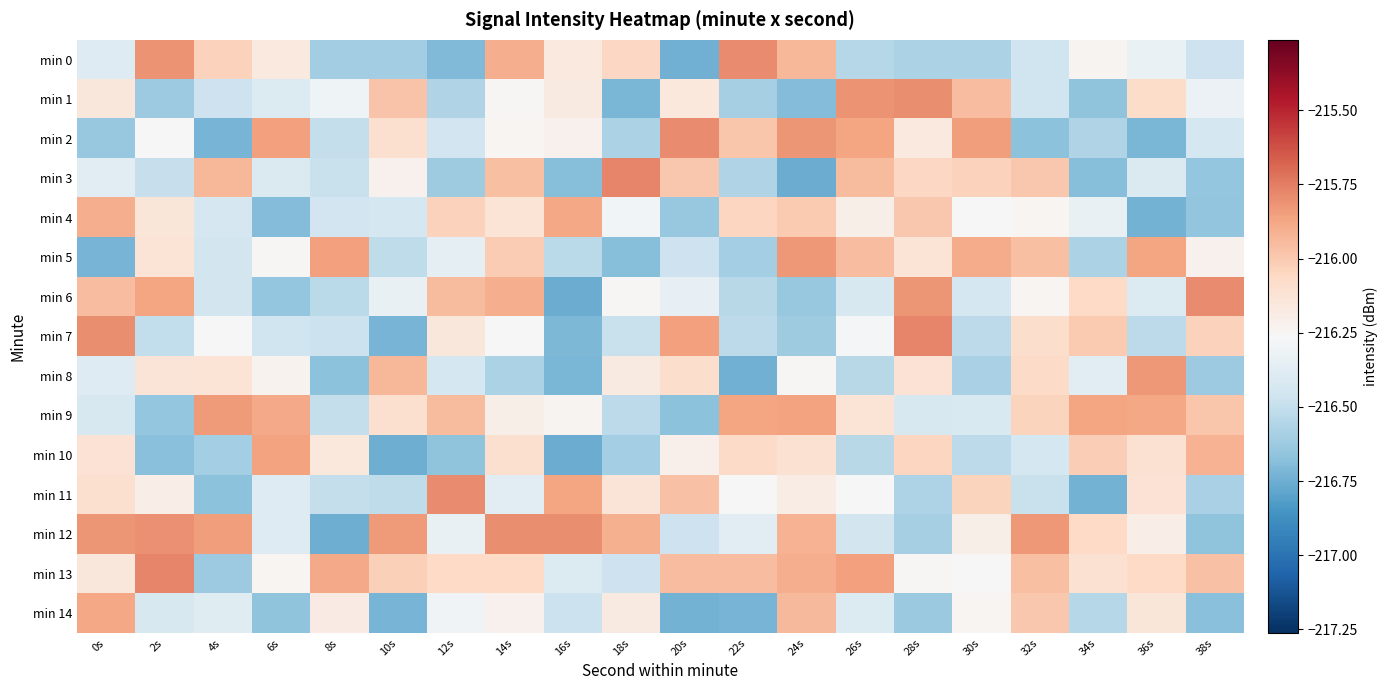

At 20s, list the series in order from largest to smallest.

min 2, min 7, min 13, min 11, min 3, min 8, min 1, min 10, min 6, min 12, min 5, min 4, min 9, min 14, min 0